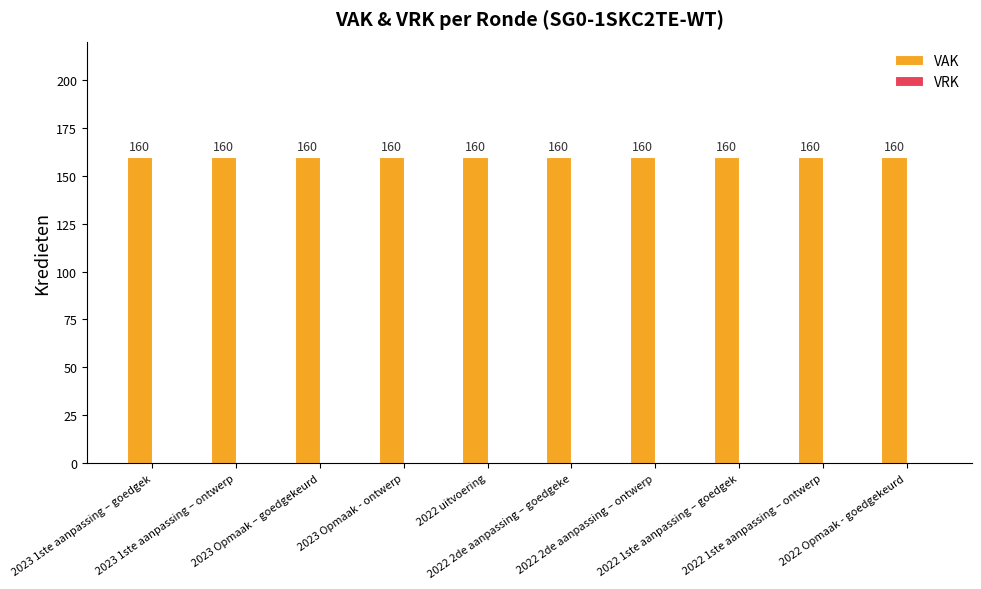

Which series changed the most between 2022 2de aanpassing – ontwerp and 2022 Opmaak - goedgekeurd?

VAK